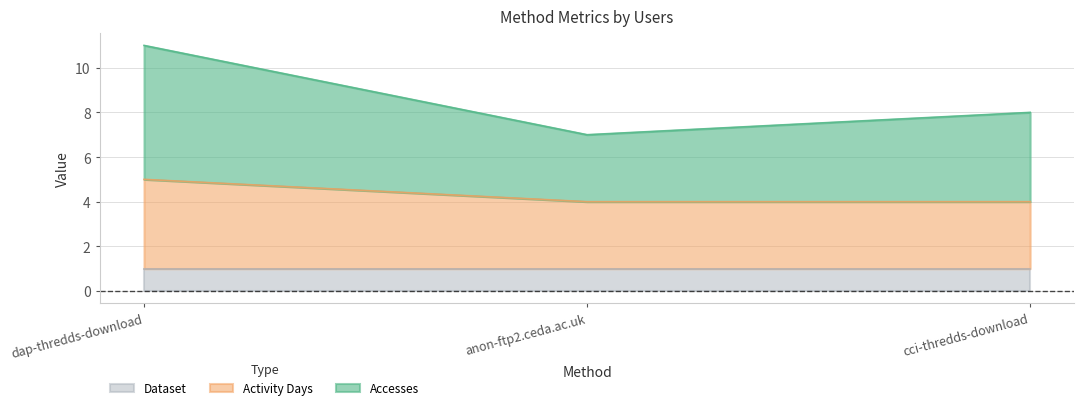

Where does the Accesses series first go above 8?

dap-thredds-download